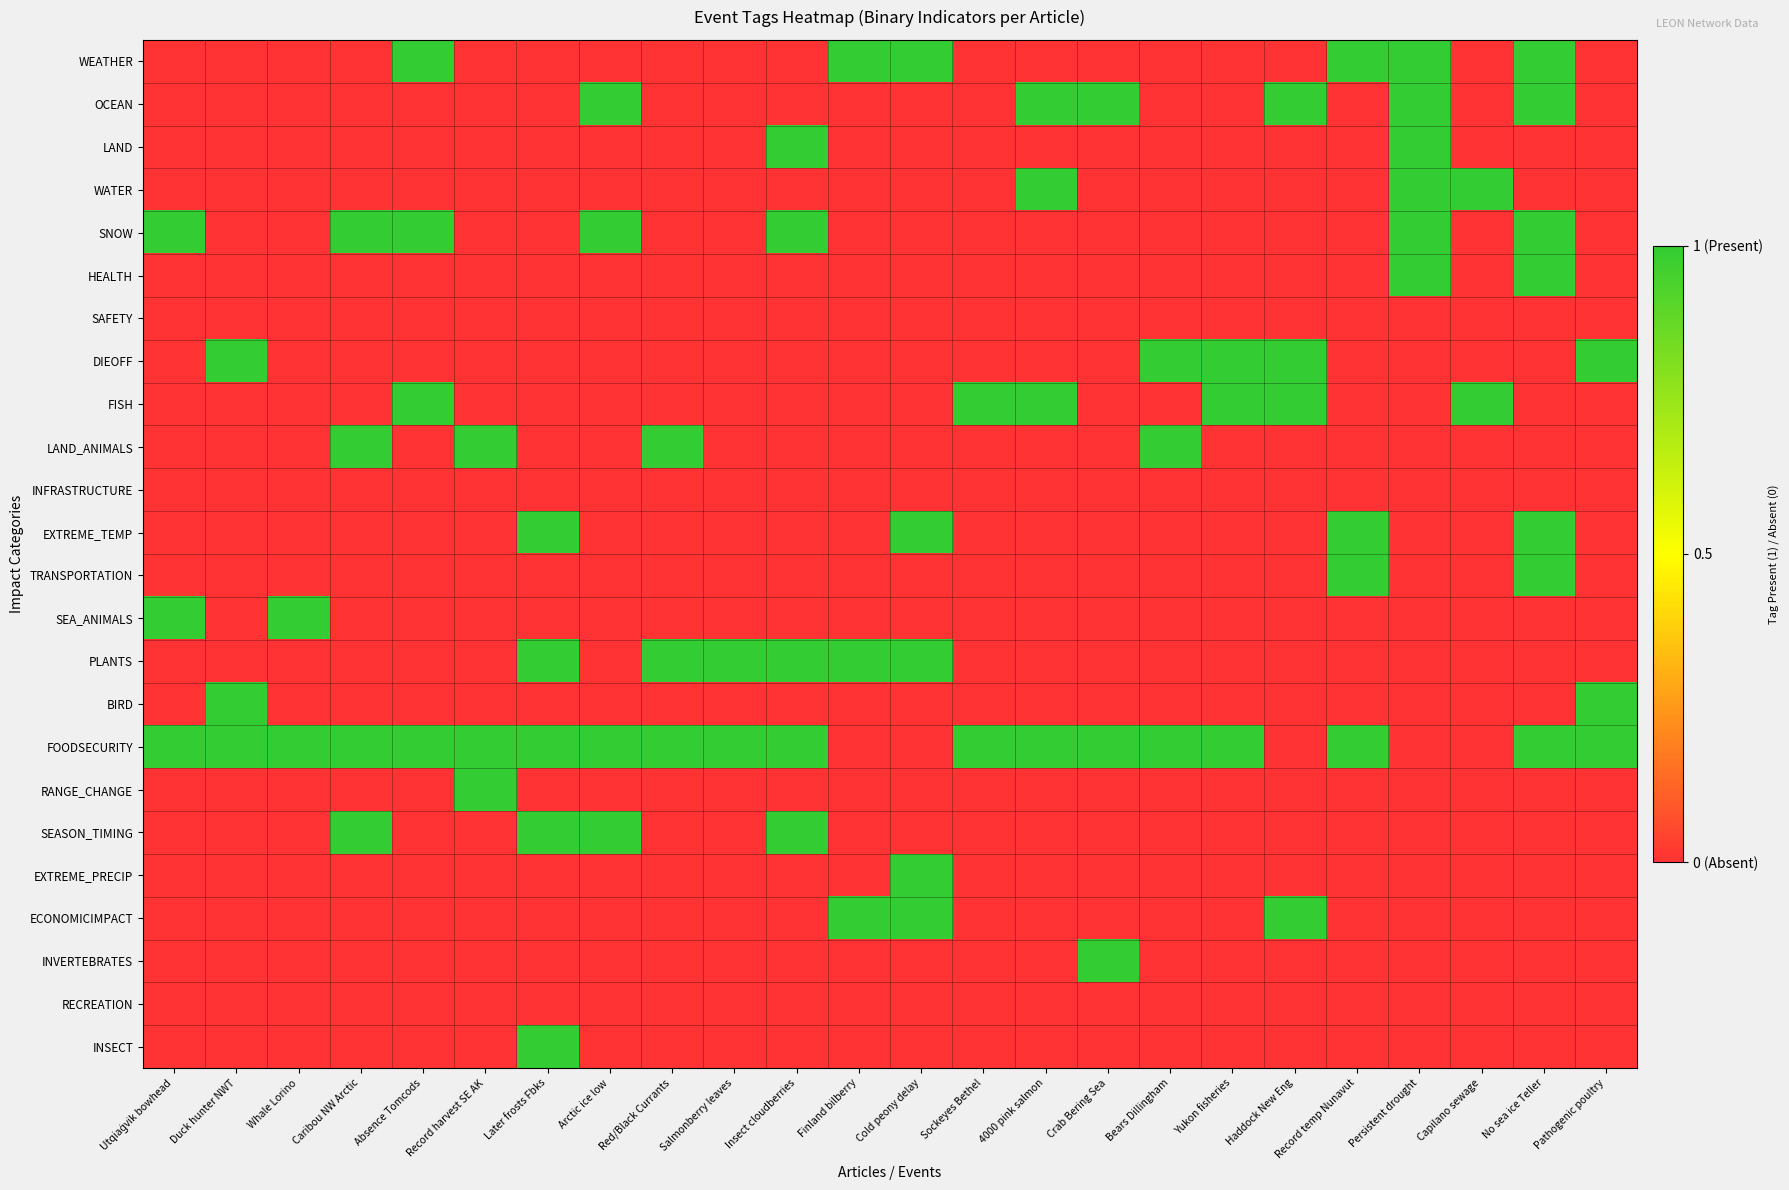

What is the total value across all series at Later frosts Fbks?

5